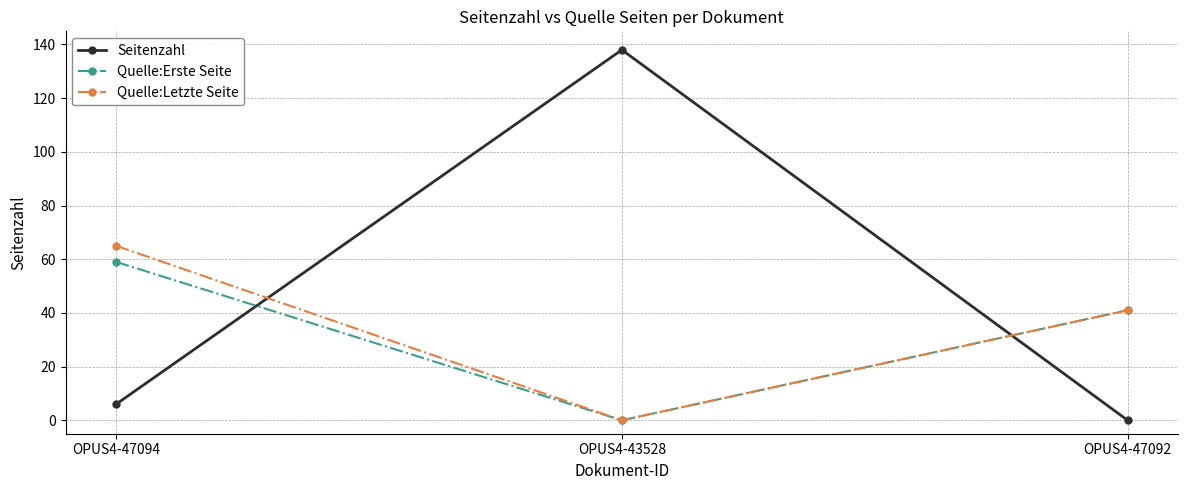

Where is Quelle:Letzte Seite nearest to the value 32?

OPUS4-47092